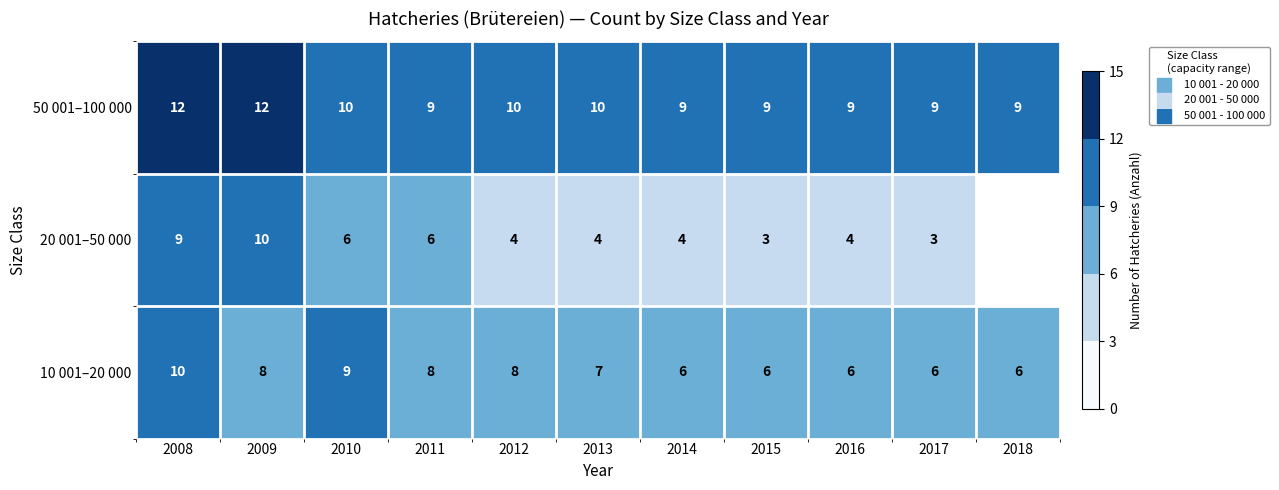

Which label corresponds to the largest value in the chart?

2008